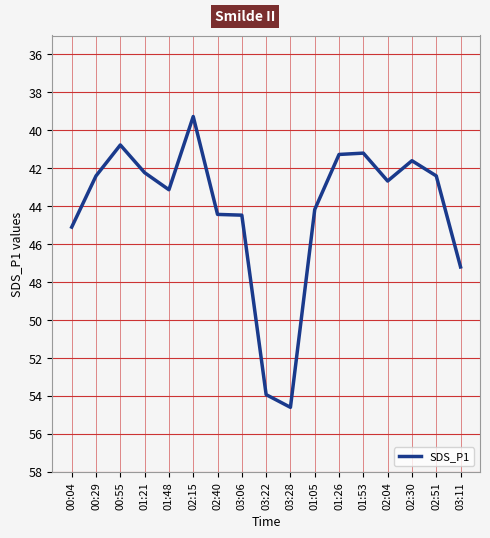

How many lines are shown in the chart?

1